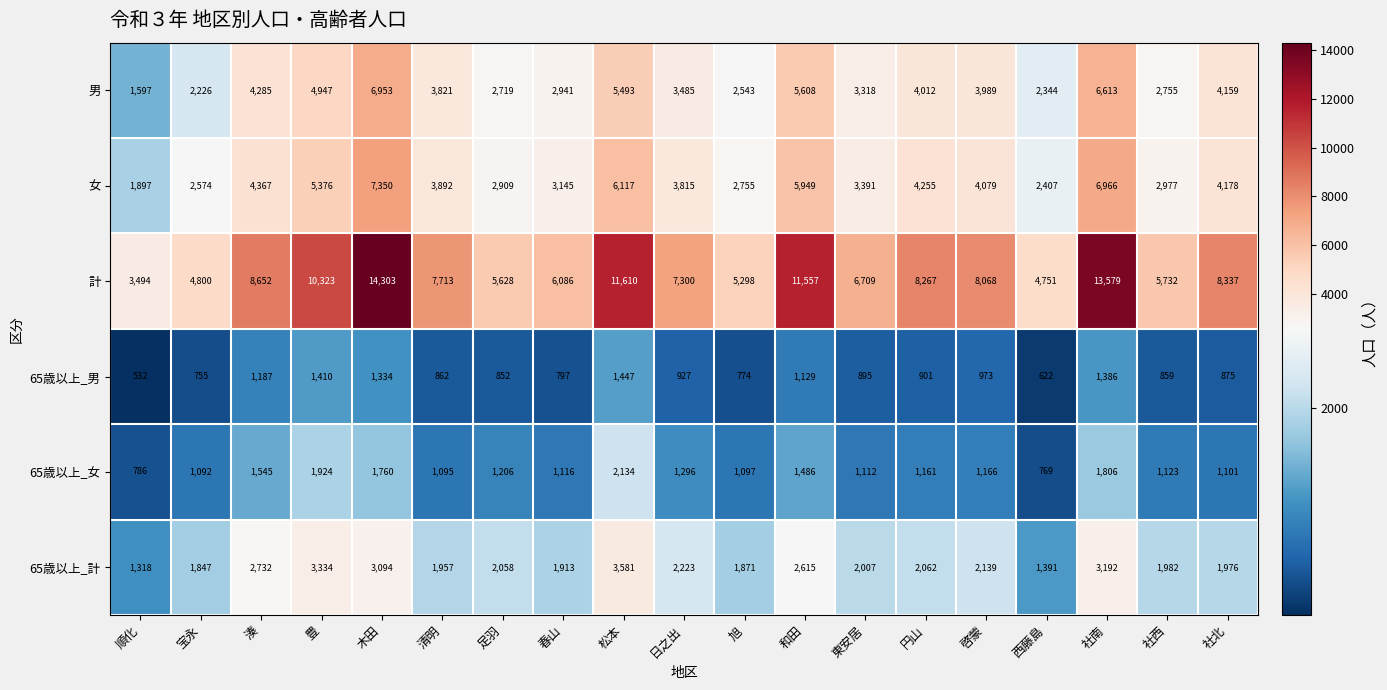

How many data points does each series have?

19